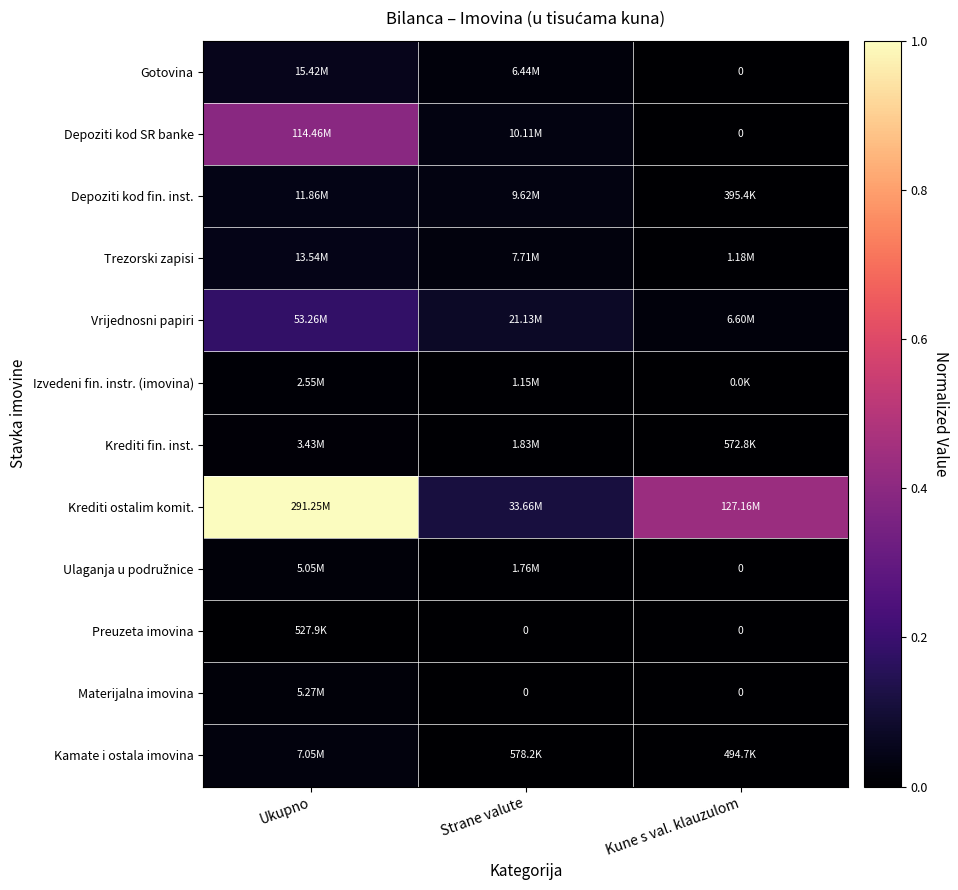

Rank the series by their maximum value, from highest to lowest.

Krediti ostalim komit., Depoziti kod SR banke, Vrijednosni papiri, Gotovina, Trezorski zapisi, Depoziti kod fin. inst., Kamate i ostala imovina, Materijalna imovina, Ulaganja u podružnice, Krediti fin. inst., Izvedeni fin. instr. (imovina), Preuzeta imovina